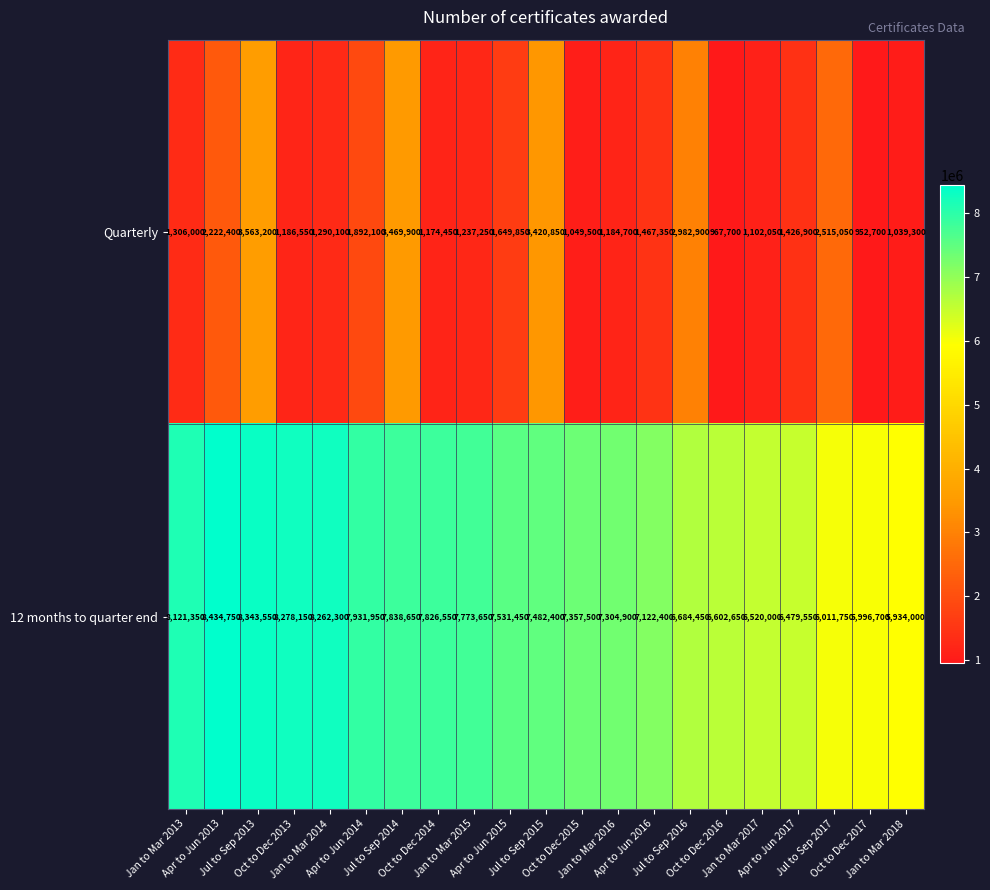

Rank the series by their maximum value, from lowest to highest.

Quarterly, 12 months to quarter end